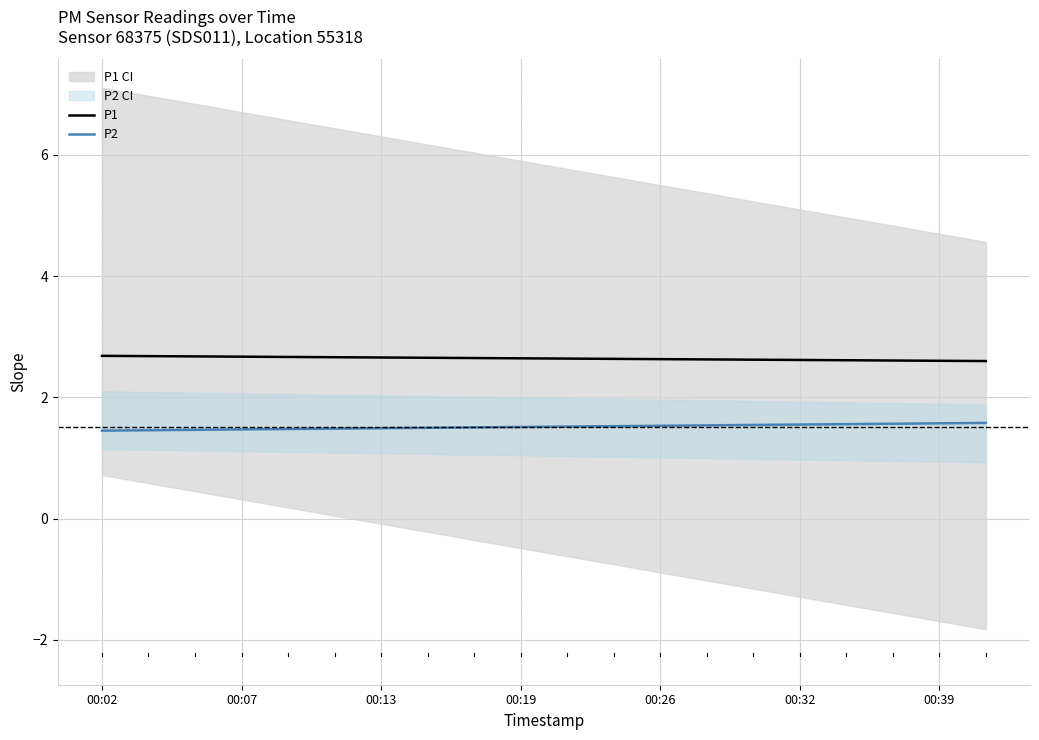

What is the highest value of the P1 series?

2.7